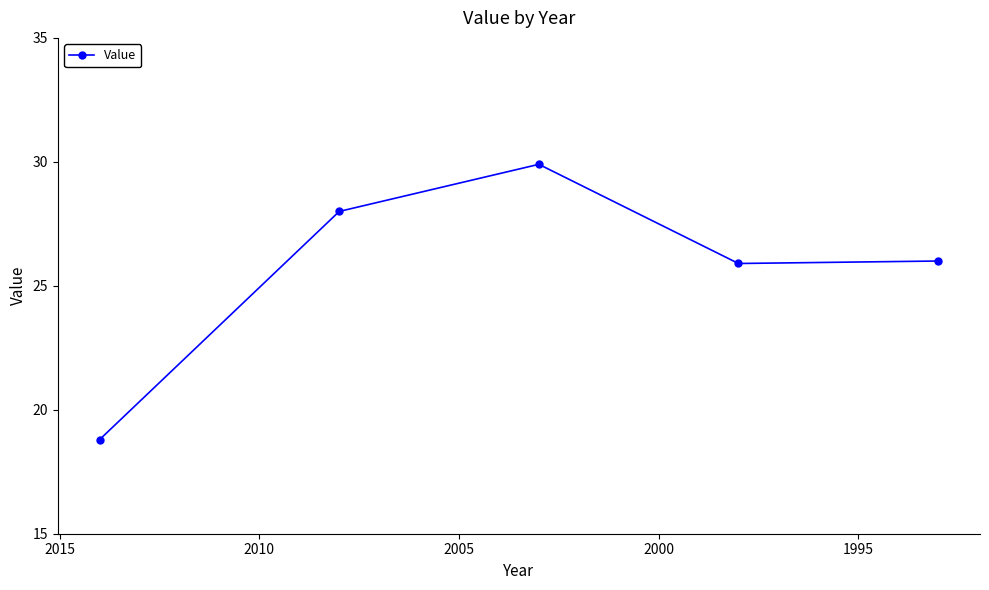

True or false: the data has more than 2 interior local peaks.

False